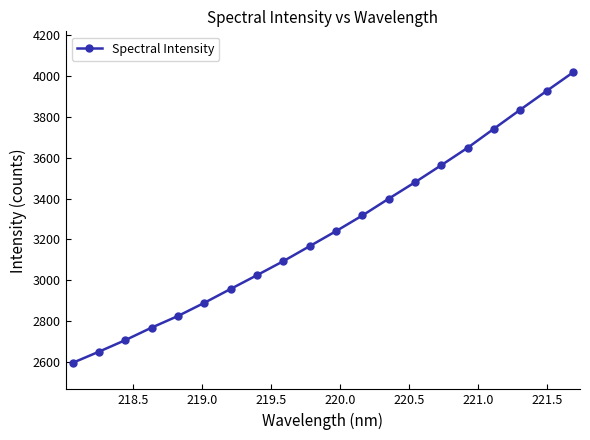

How many lines are shown in the chart?

1